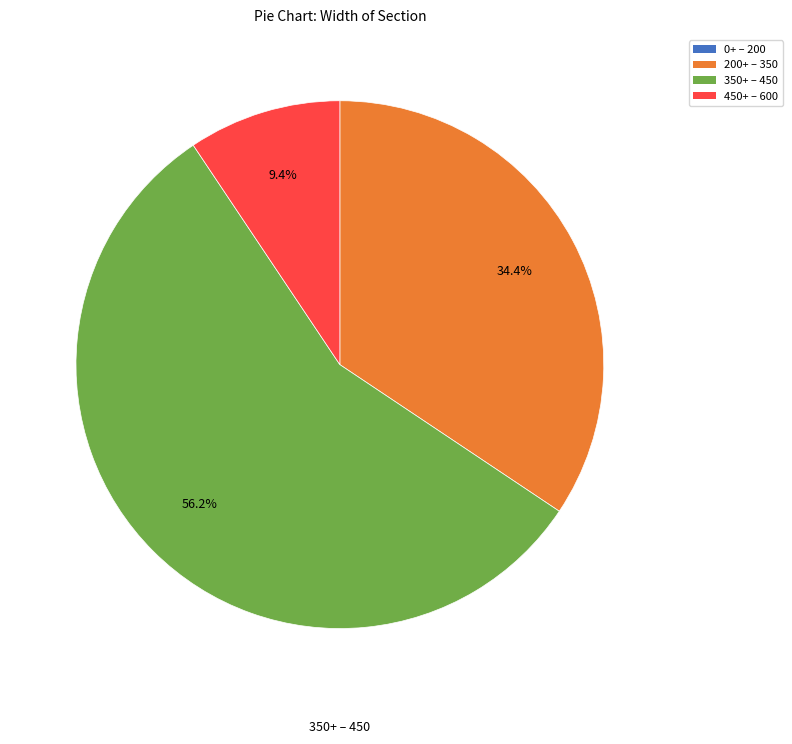

Is there any slice that represents more than half of the pie?

Yes